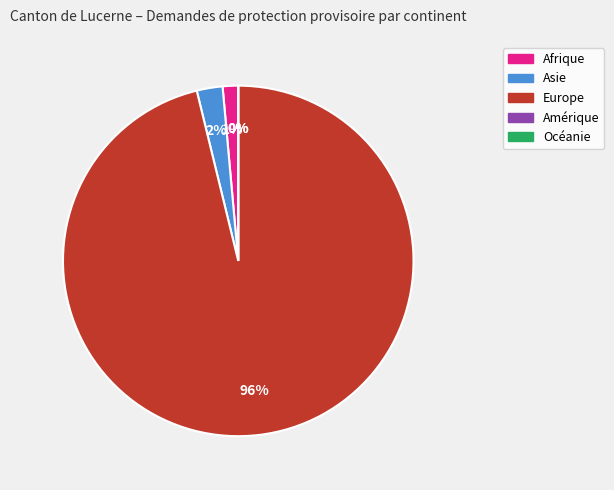

How many slices are in this pie chart?

5